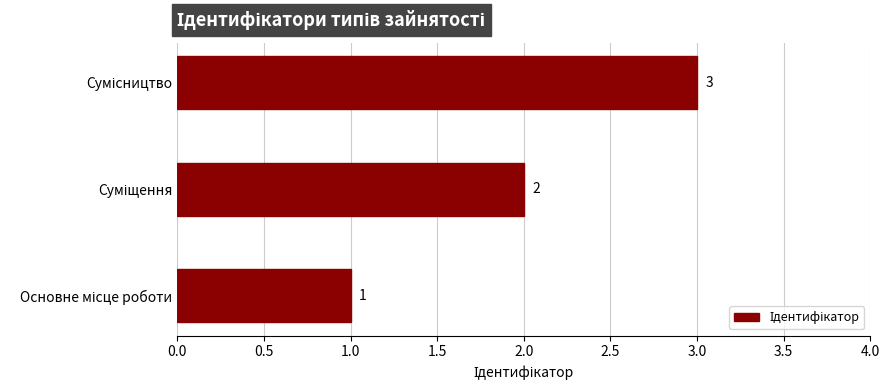

What is the sum of all values?

6